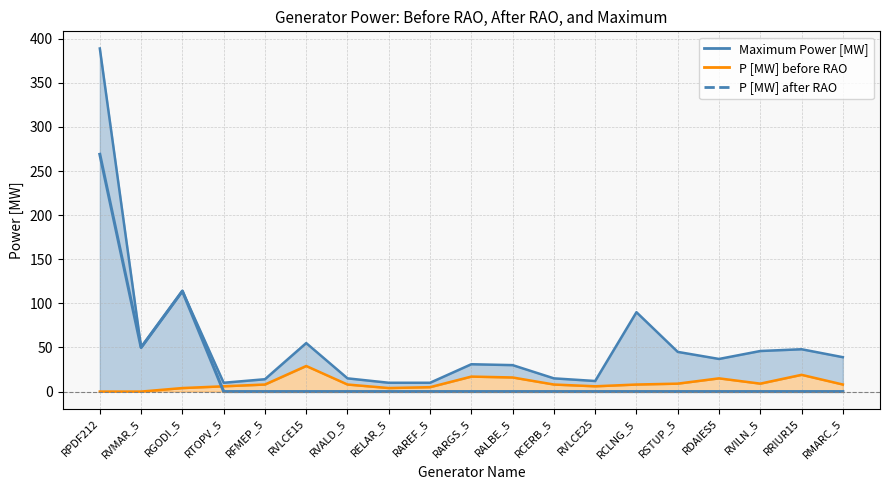

Reading right to left, transcribe all the data shown in this chart.

Maximum Power [MW] line: 39	48	46	37	45	90	12	15	30	31	10	10	15	55	14	10	114	50	389
P [MW] before RAO line: 8	19	9	15	9	8	6	8	16	17	5	4	8	29	8	6	4	0	0
P [MW] after RAO: 0	0	0	0	0	0	0	0	0	0	0	0	0	0	0	0	114	50	269